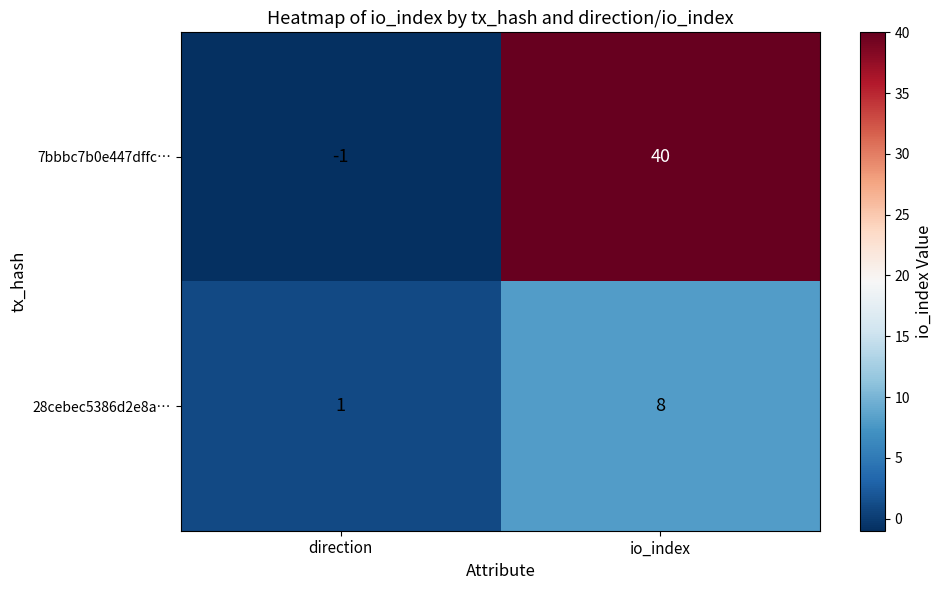

Rank the series at direction from highest to lowest value.

28cebec5386d2e8a…, 7bbbc7b0e447dffc…